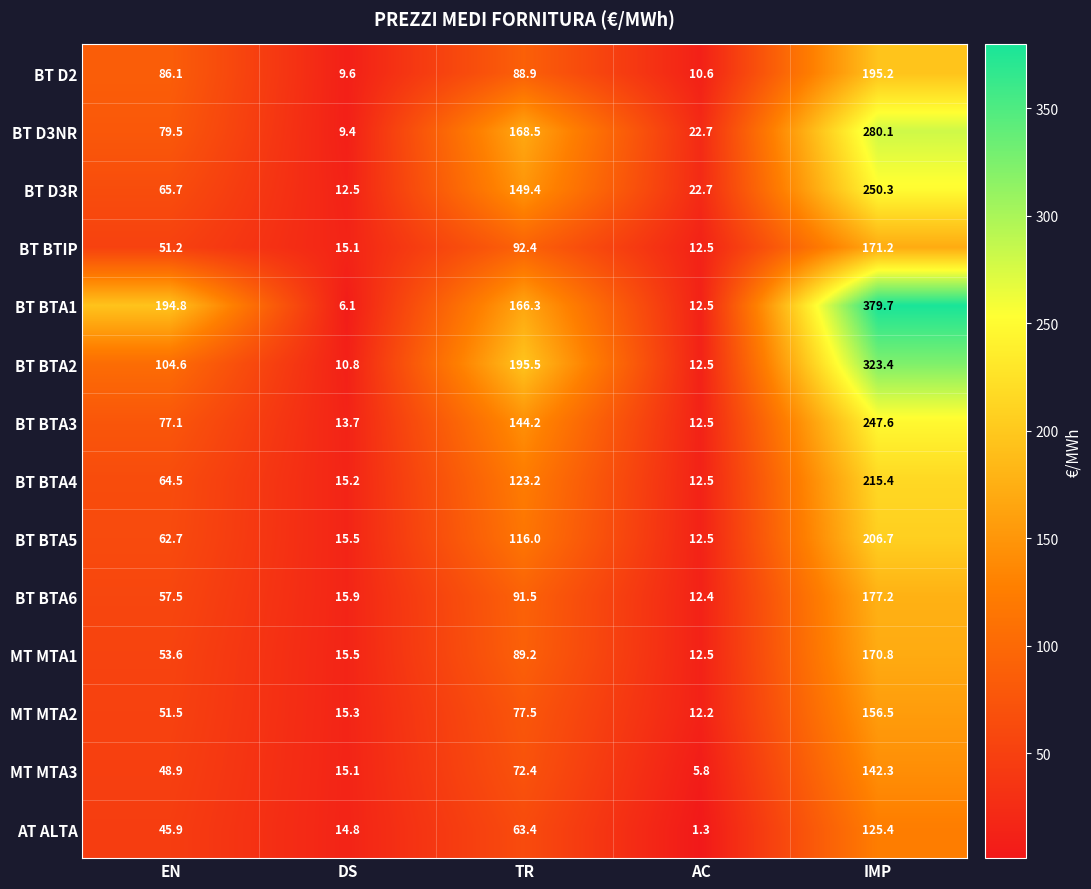

At which label is BT D3R closest to 131?

TR